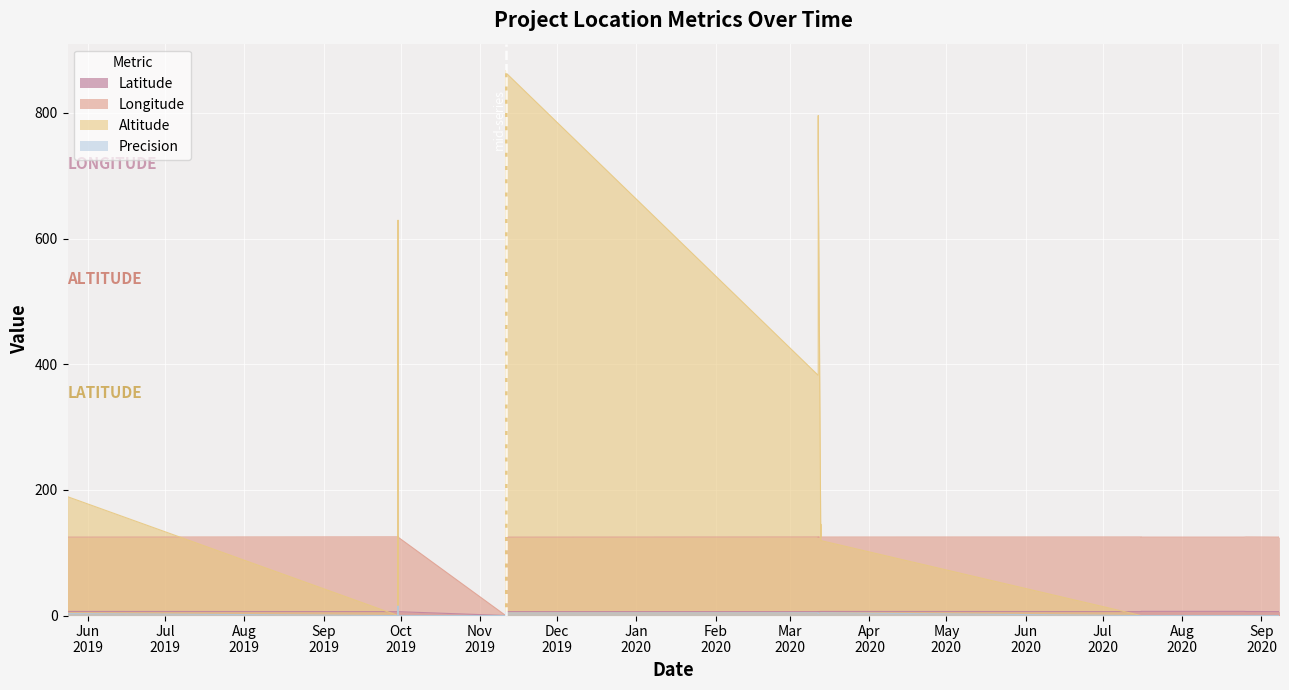

Rank the series by their maximum value, from lowest to highest.

Latitude, Precision, Longitude, Altitude